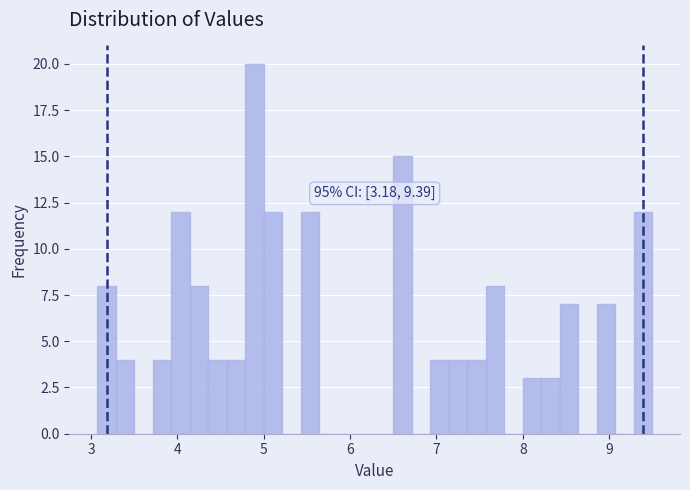

Around what value on the x-axis is the tallest bar? Give the approximate position of its centre, as read against the axis.

4.9